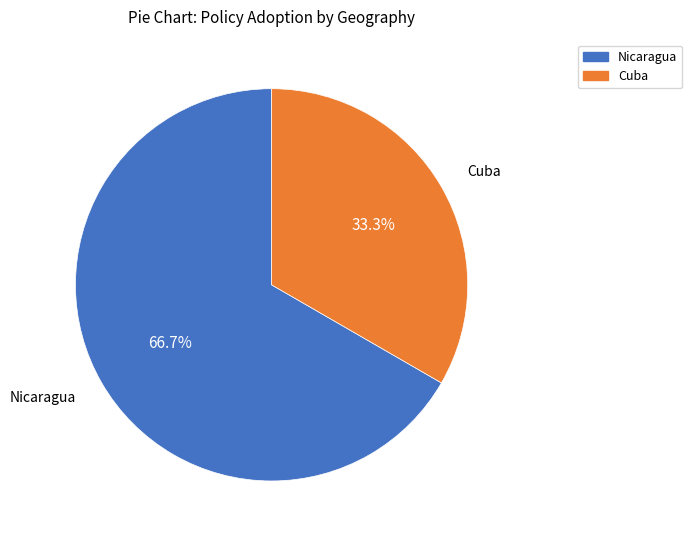

Does any single category account for the majority?

Yes